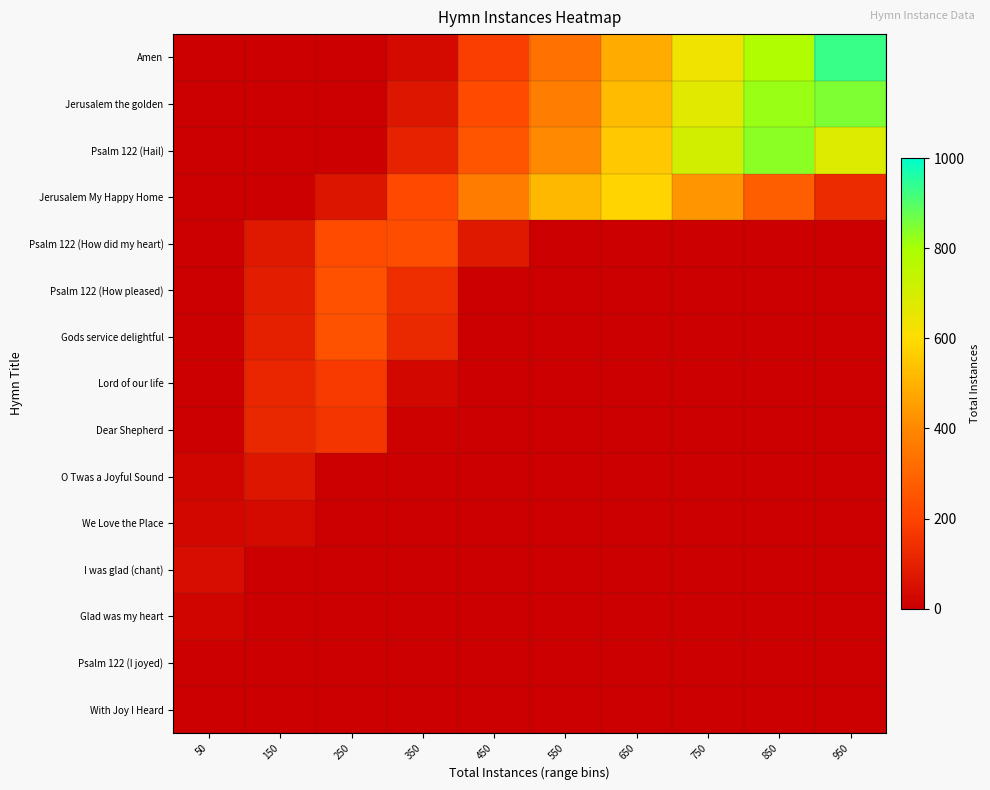

Which category has the lowest value across all series?

50